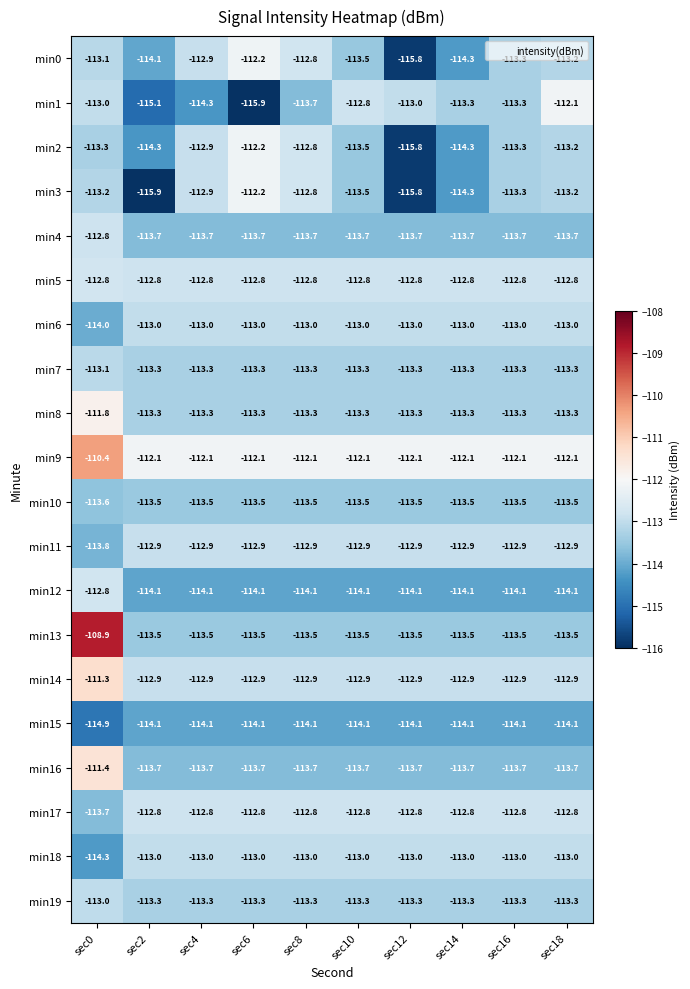

Read the min10 value at sec10.

-113.5